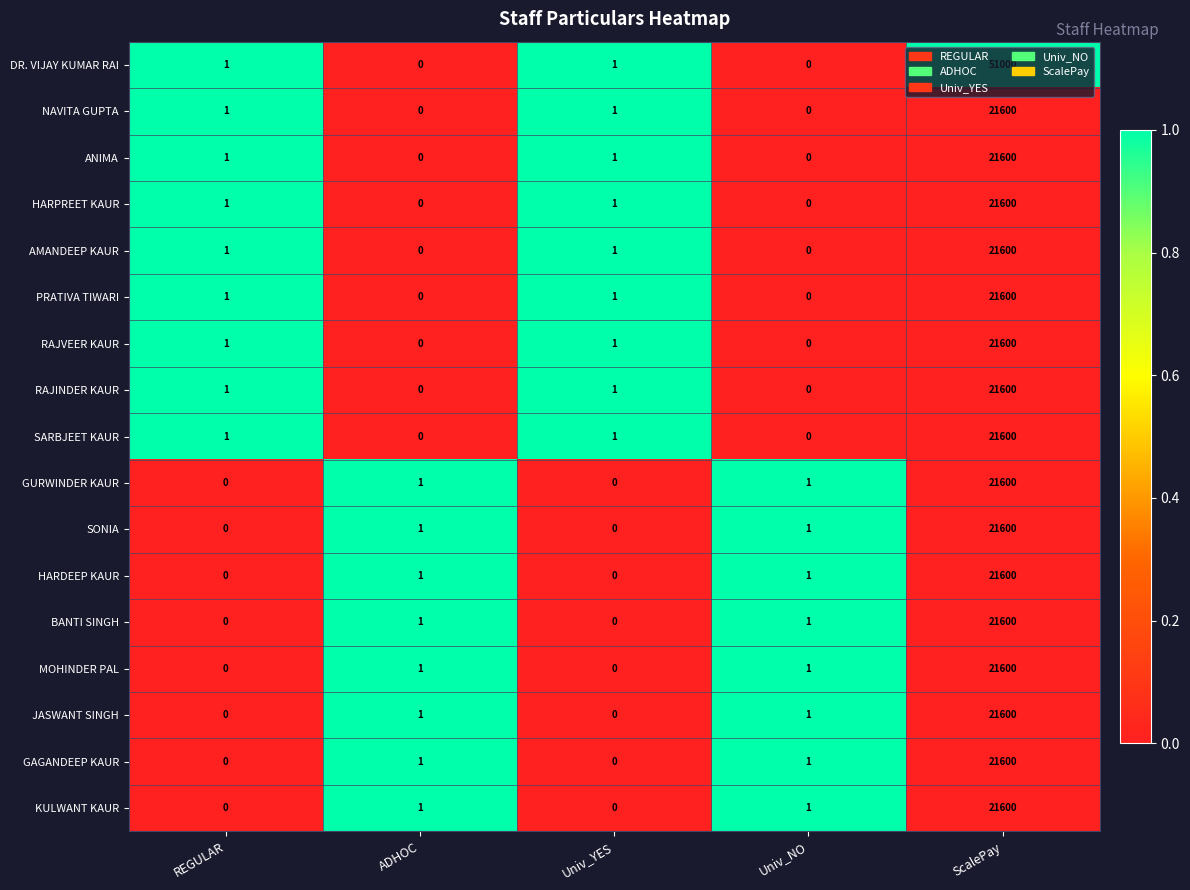

What is the total value across all series at Univ_NO?

8